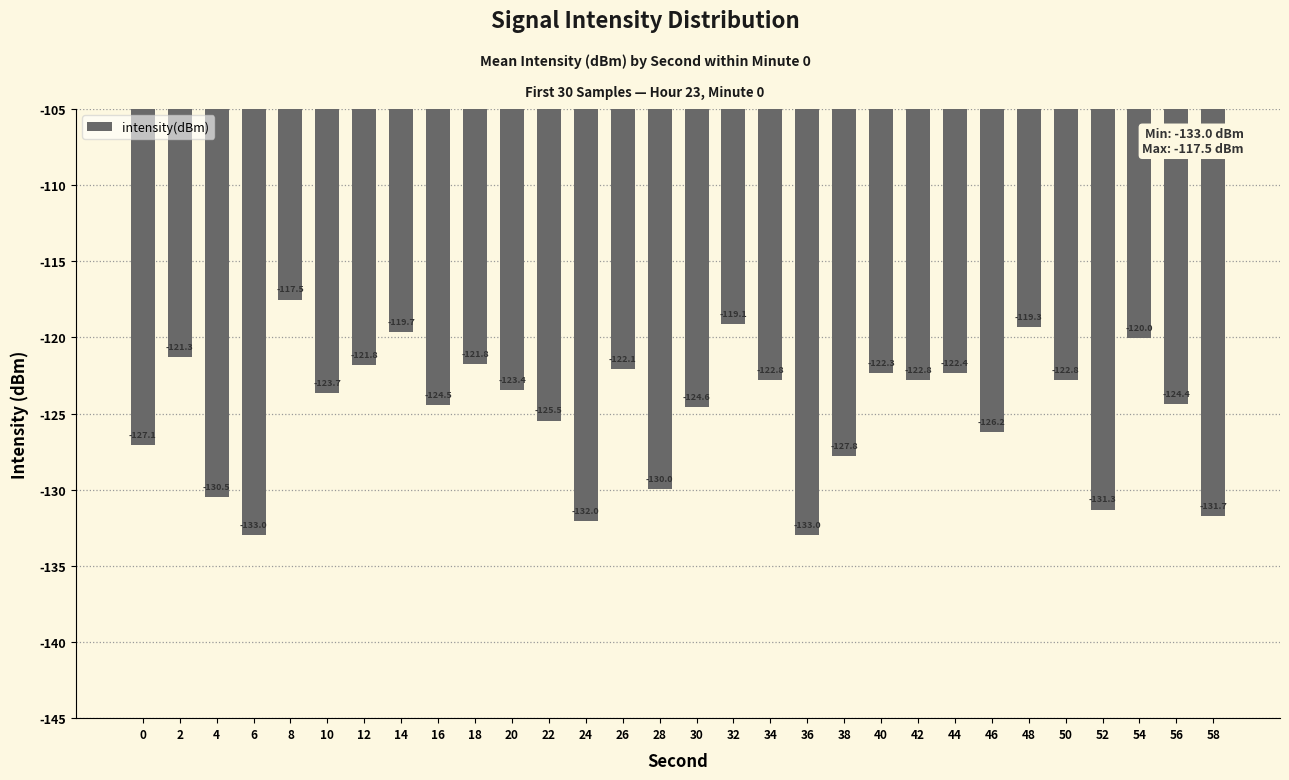

Is it true that the value at 40 is -122.3?

True